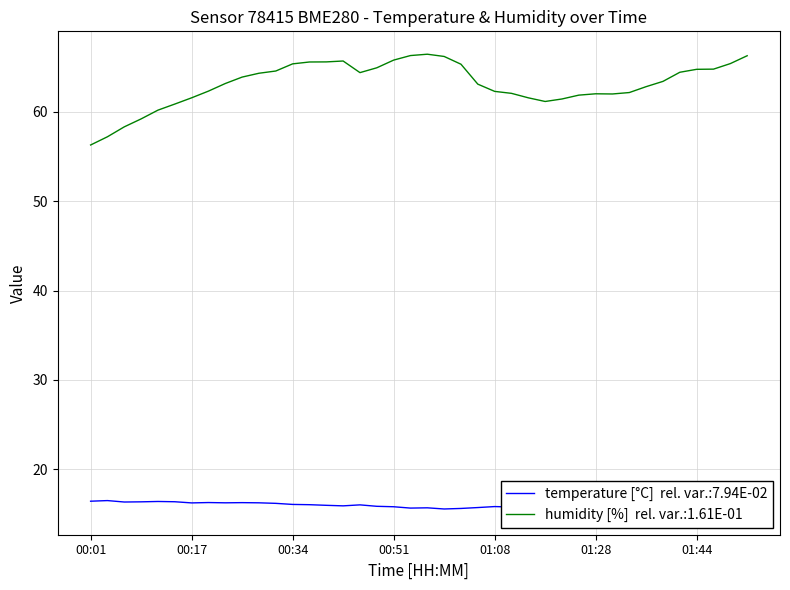

Where is the first local maximum for temperature?

00:04